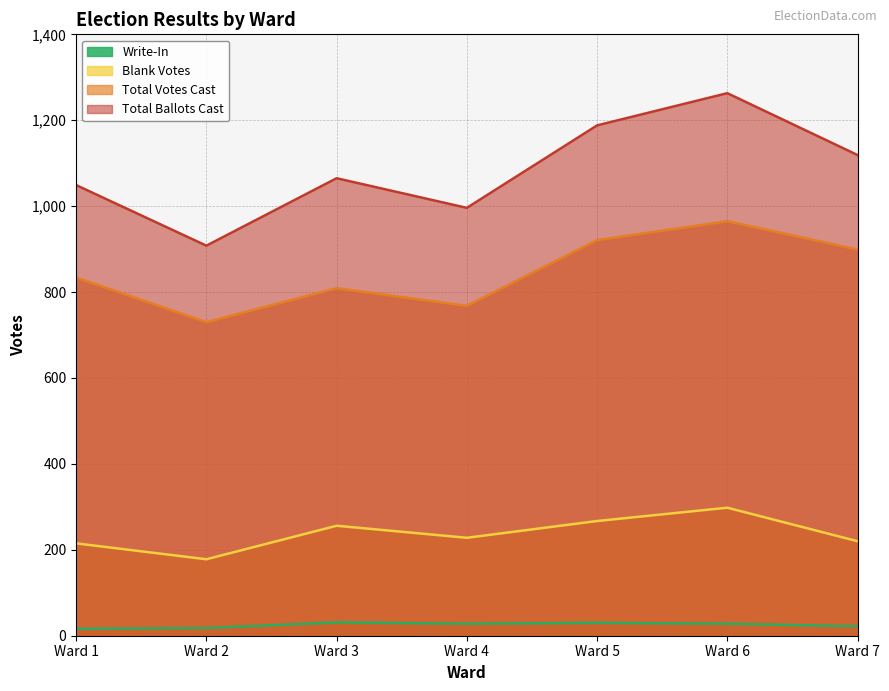

Between Ward 4 and Ward 5, which series saw the biggest shift?

Total Ballots Cast